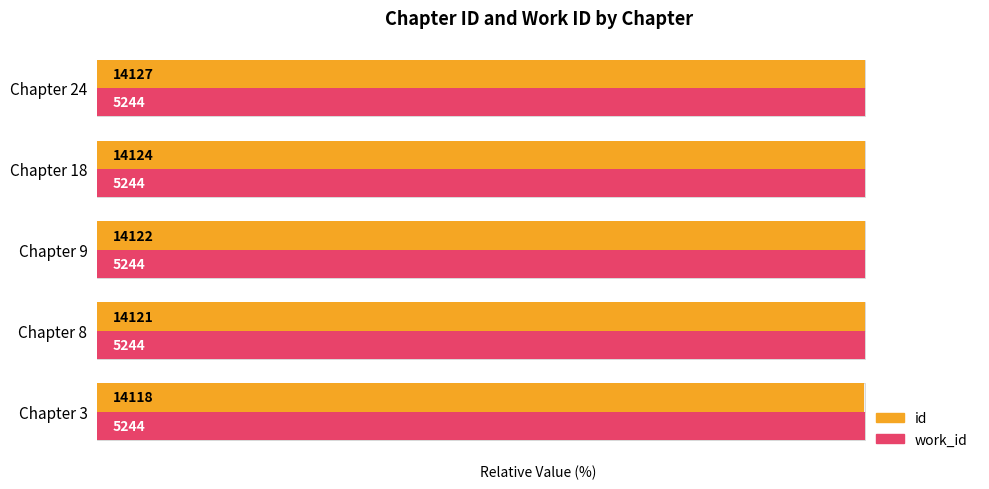

Between Chapter 18 and Chapter 9, which is larger?

Chapter 18